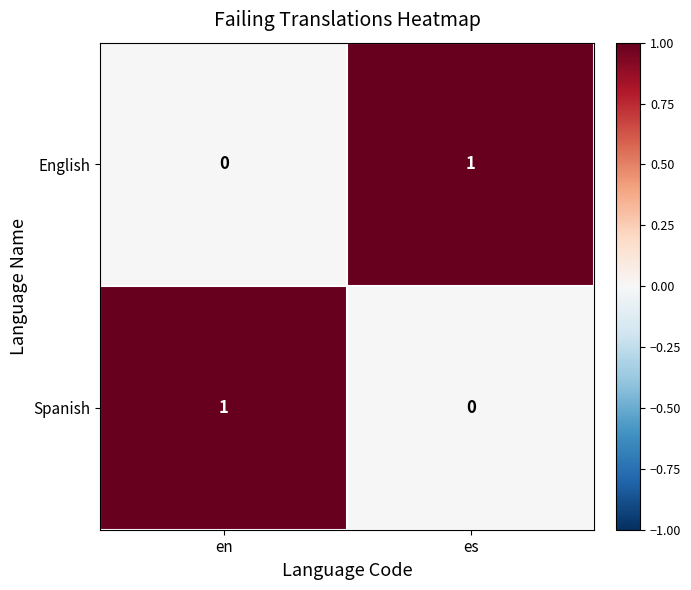

Rank the series at es from highest to lowest value.

English, Spanish